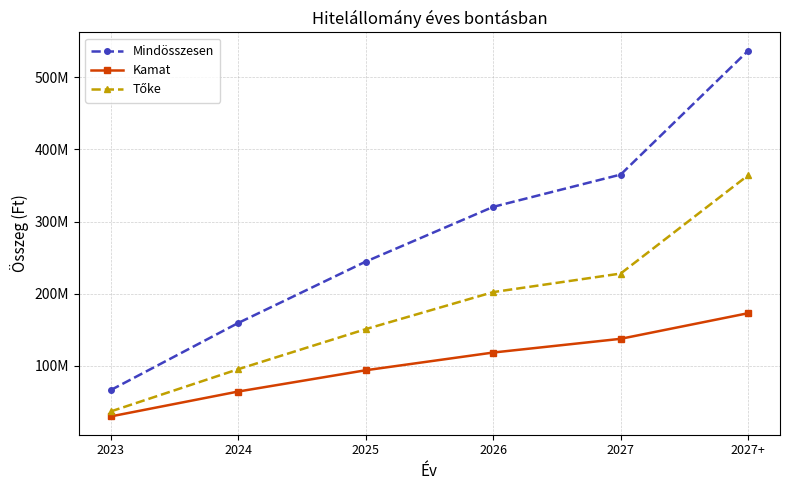

Where does the Kamat series first go above 118253503?

2027